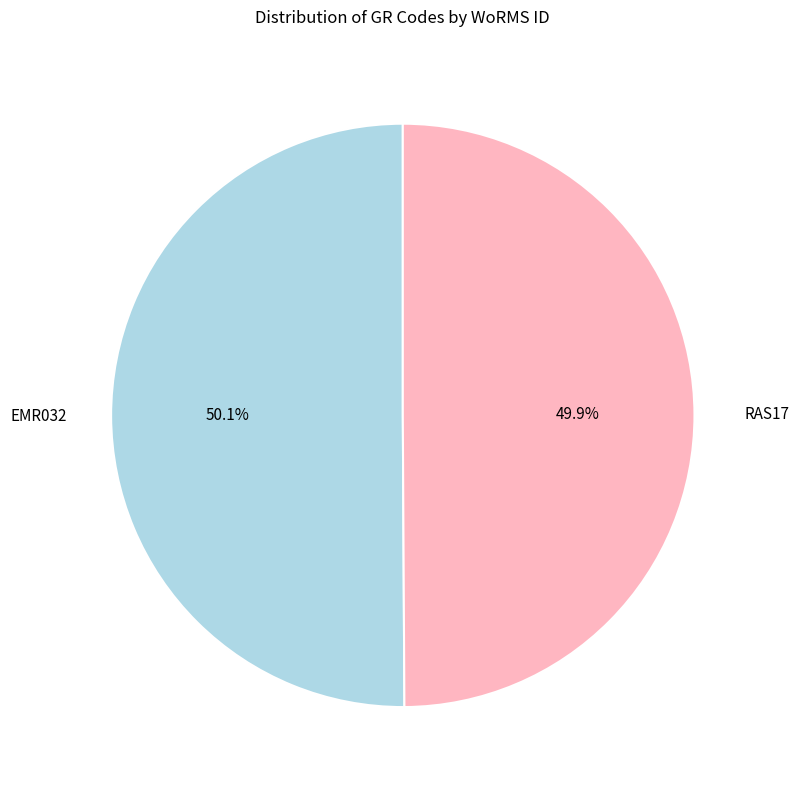

Does any single category account for the majority?

Yes